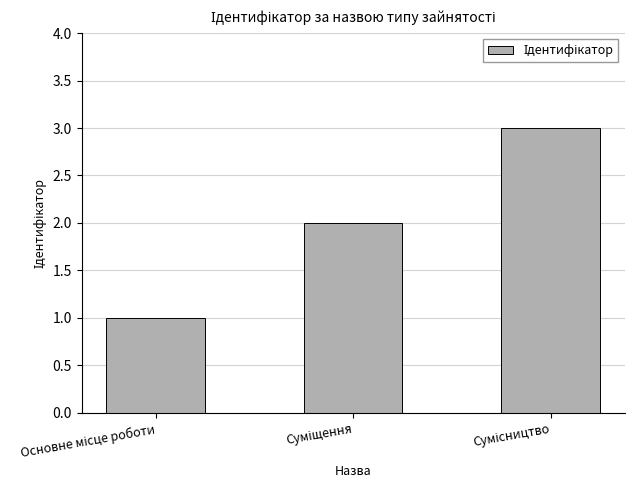

What is the sum of all values?

6